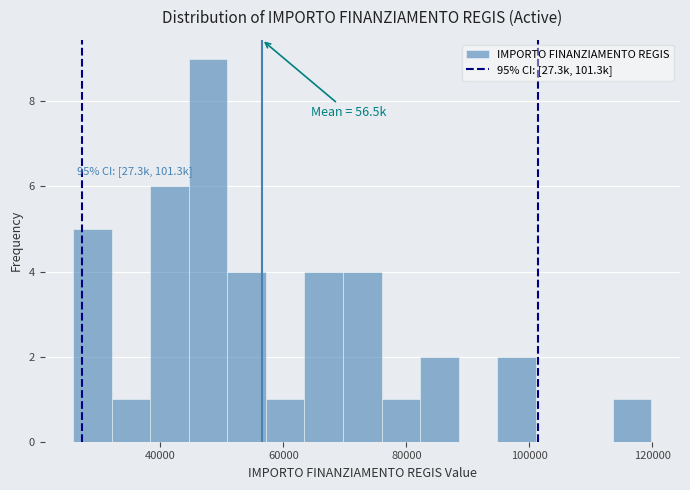

Read against the x-axis, roughly where is the centre of the tallest bar?

48000